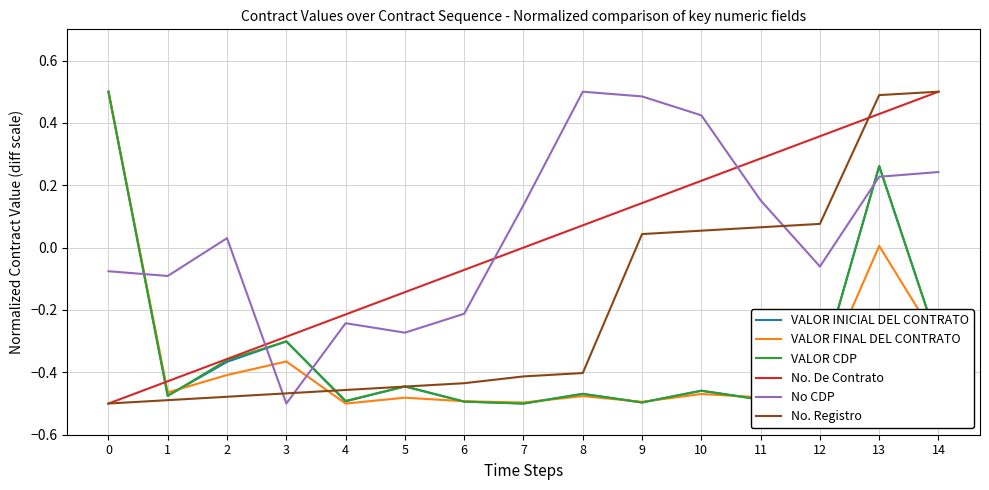

True or false: No CDP and VALOR CDP cross at least once.

True